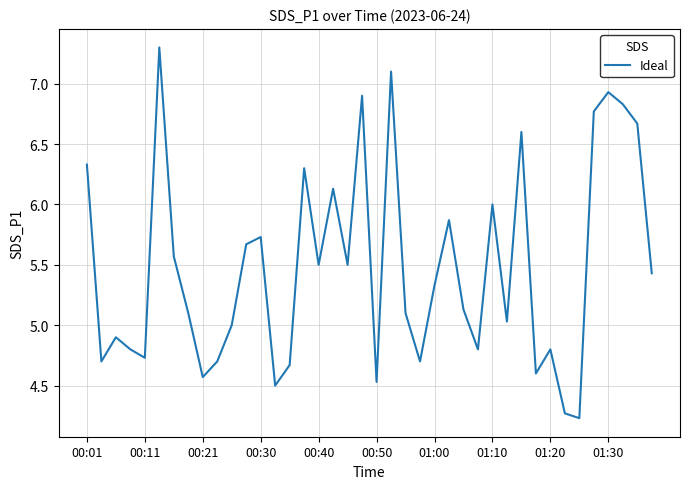

What is the maximum value shown in the chart?

7.3